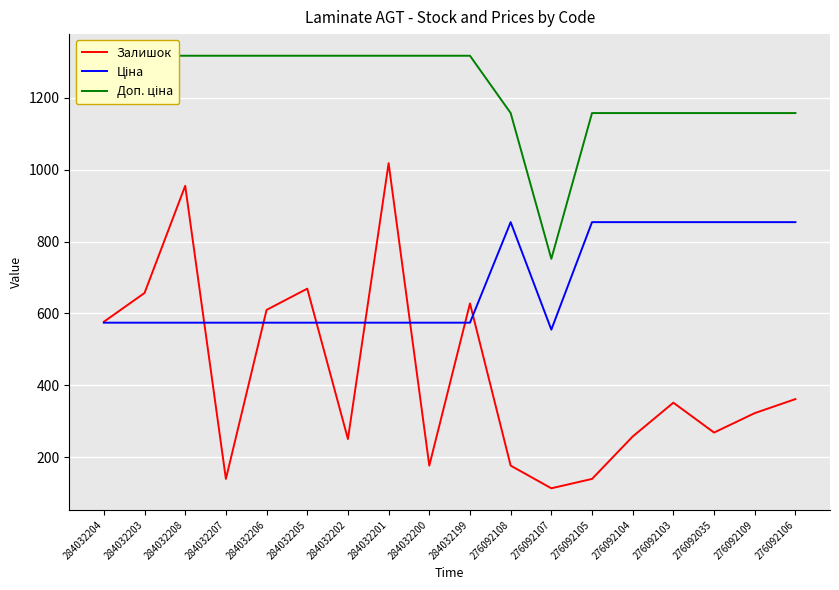

Read the Залишок value at 276092104.

258.0